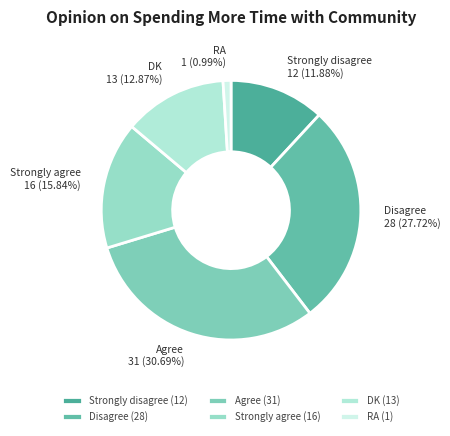

Which slice is the largest?

Agree